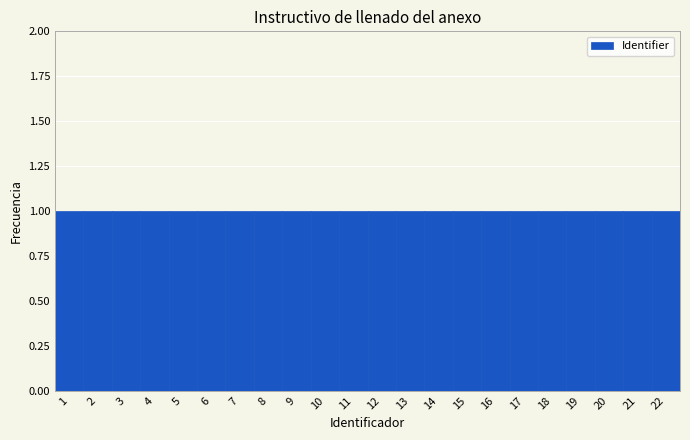

Reading left to right, list every bar in this chart as the range it spans on the x-axis followed by its height. The values are not printed on the chart, so give them approximately, as read against the axis.

0.5 to 1.5: 1
1.5 to 2.5: 1
2.5 to 3.5: 1
3.5 to 4.5: 1
4.5 to 5.5: 1
5.5 to 6.5: 1
6.5 to 7.5: 1
7.5 to 8.5: 1
8.5 to 9.5: 1
9.5 to 10.5: 1
10.5 to 11.5: 1
11.5 to 12.5: 1
12.5 to 13.5: 1
13.5 to 14.5: 1
14.5 to 15.5: 1
15.5 to 16.5: 1
16.5 to 17.5: 1
17.5 to 18.5: 1
18.5 to 19.5: 1
19.5 to 20.5: 1
20.5 to 21.5: 1
21.5 to 22.5: 1